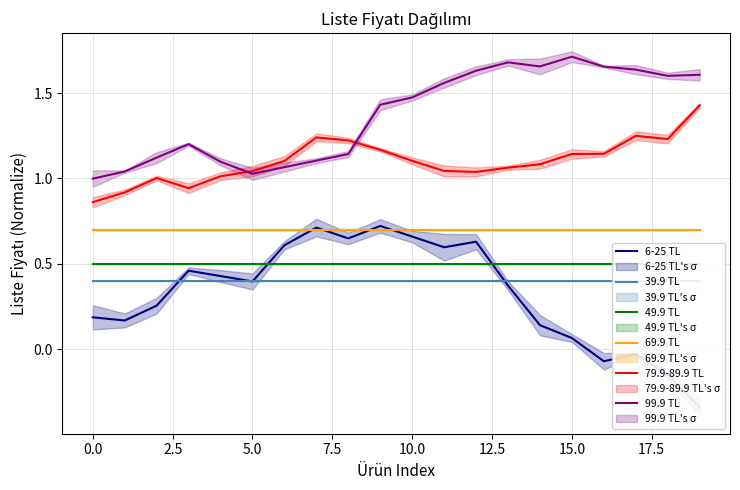

True or false: 69.9 TL and 39.9 TL intersect in this chart.

False